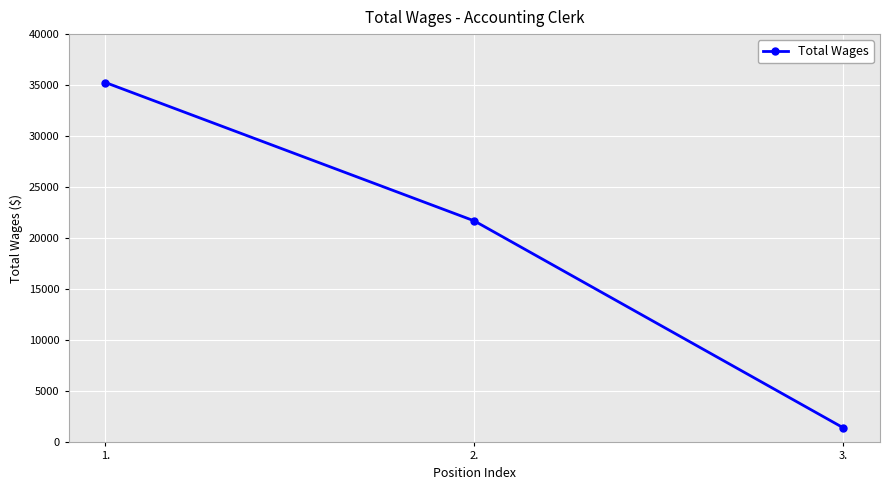

Reading left to right, transcribe all the data shown in this chart.

1.=35256	2.=21700	3.=1440